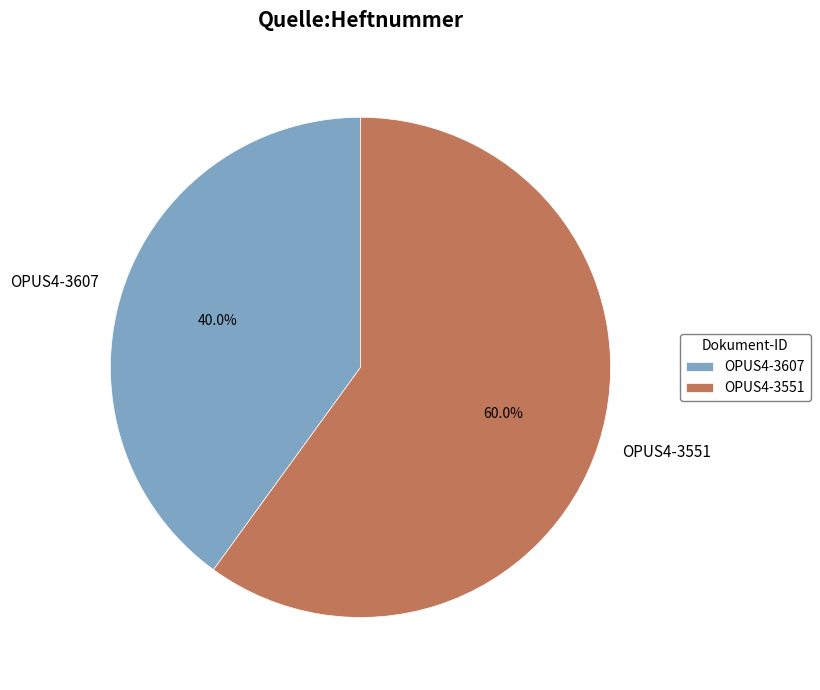

To the nearest percent, what percentage of the pie is OPUS4-3551?

60%